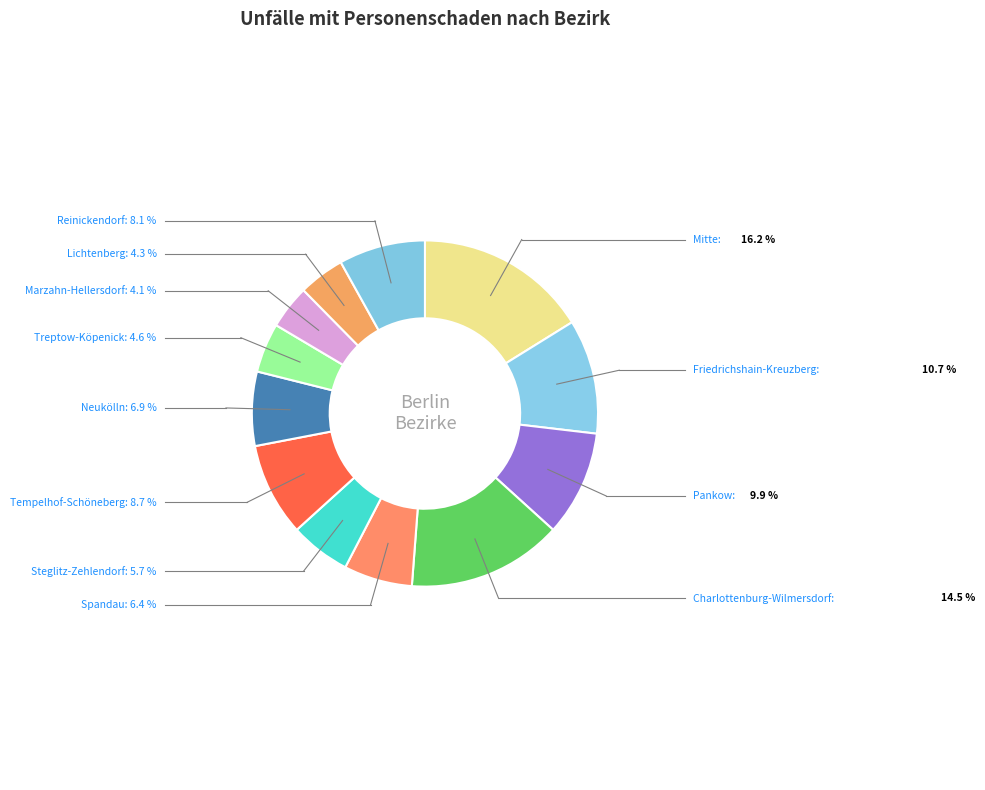

Approximately how many times larger is the value at Friedrichshain-Kreuzberg compared to Treptow-Köpenick?

2.3